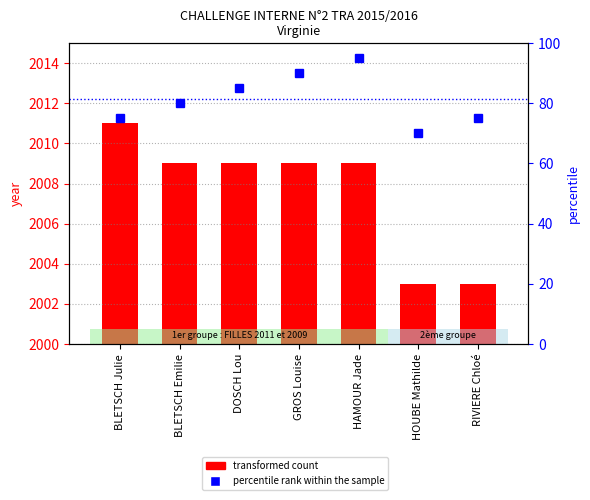

What is the total value across all series at BLETSCH Julie?

2086